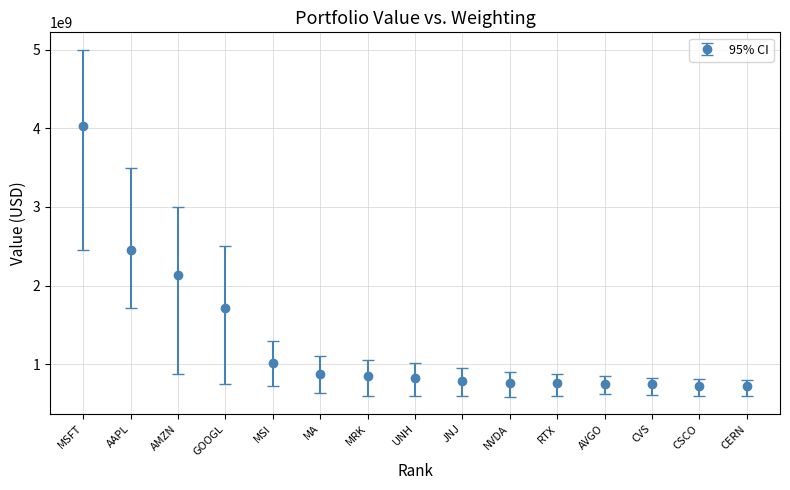

What is the average value?

1274611400